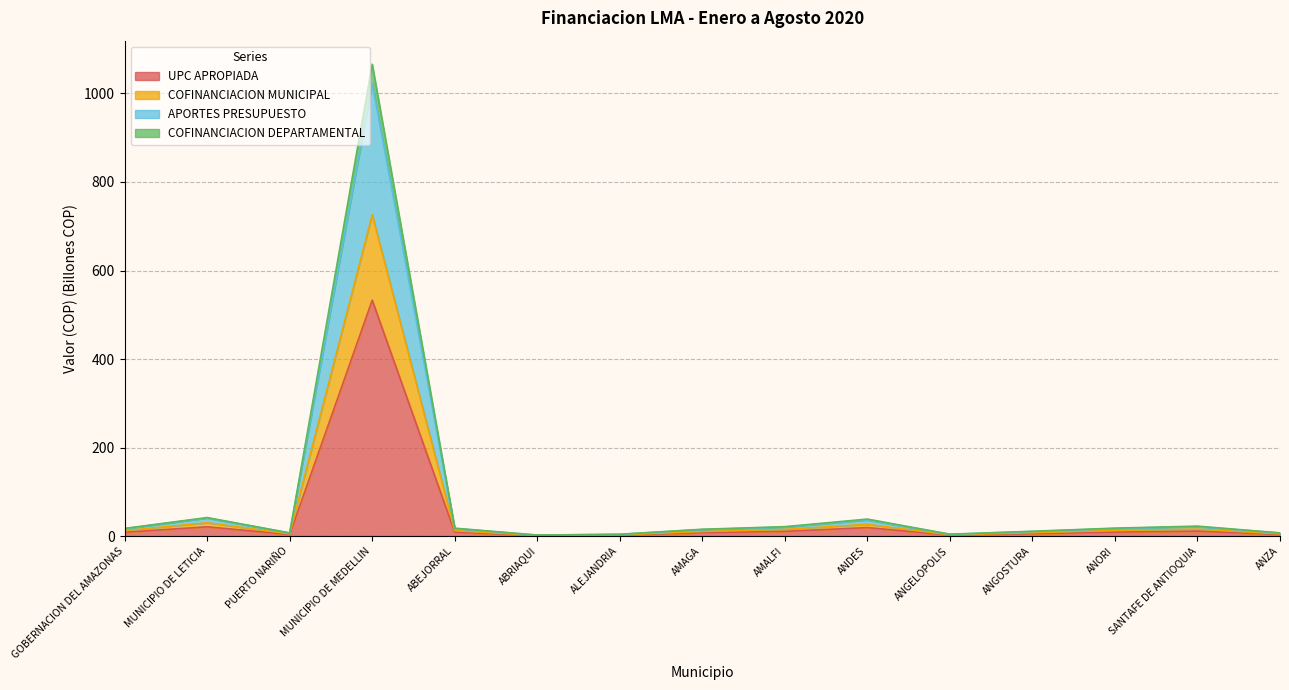

Is the value of COFINANCIACION DEPARTAMENTAL at PUERTO NARIÑO greater than the value of COFINANCIACION MUNICIPAL at ANGELOPOLIS?

Yes